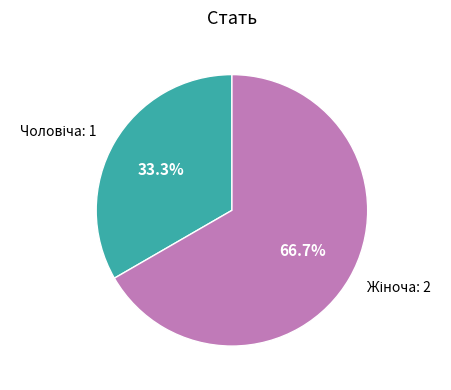

Count the number of slices in the pie.

2